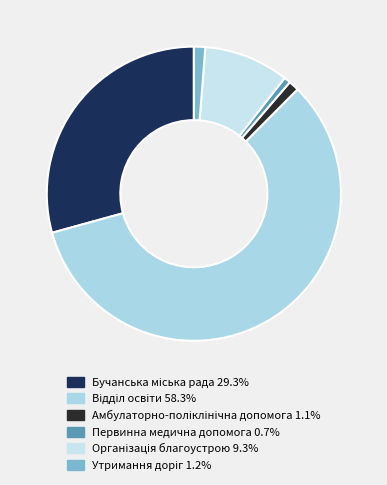

To the nearest percent, what is the average slice percentage?

17%